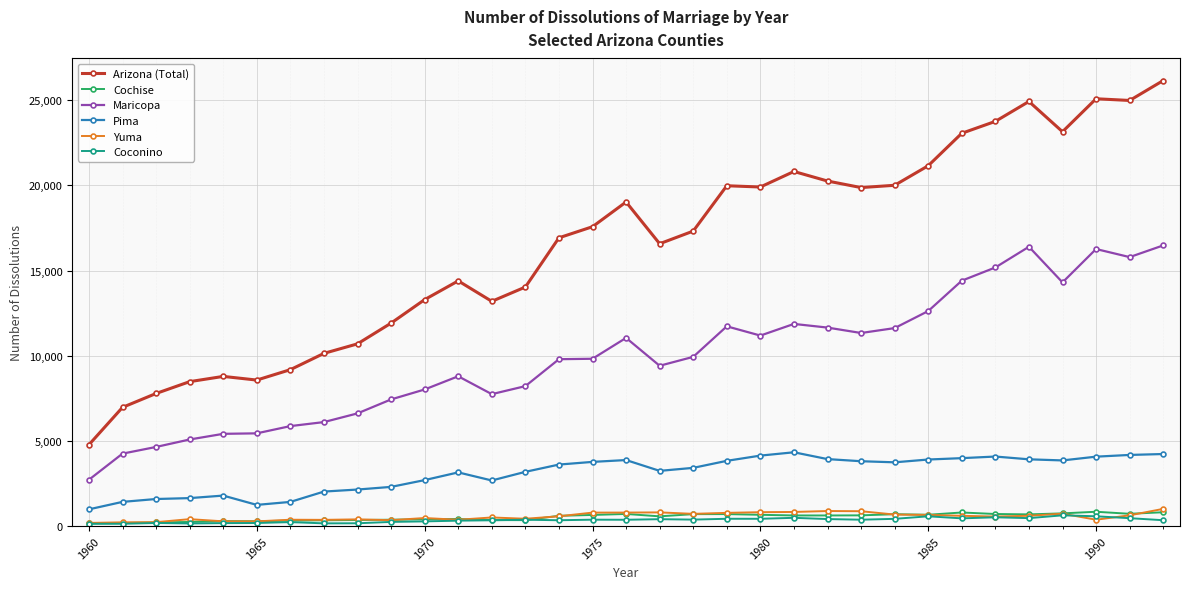

True or false: Arizona (Total) has more than 2 points higher than both neighbors.

True